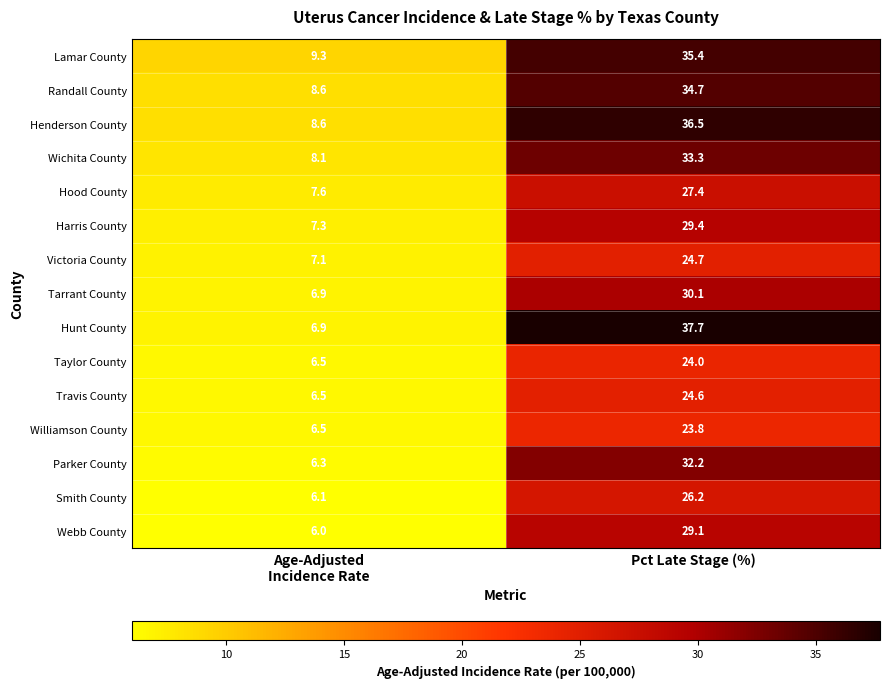

What is the difference between the maximum and minimum values in the Lamar County series?

26.1